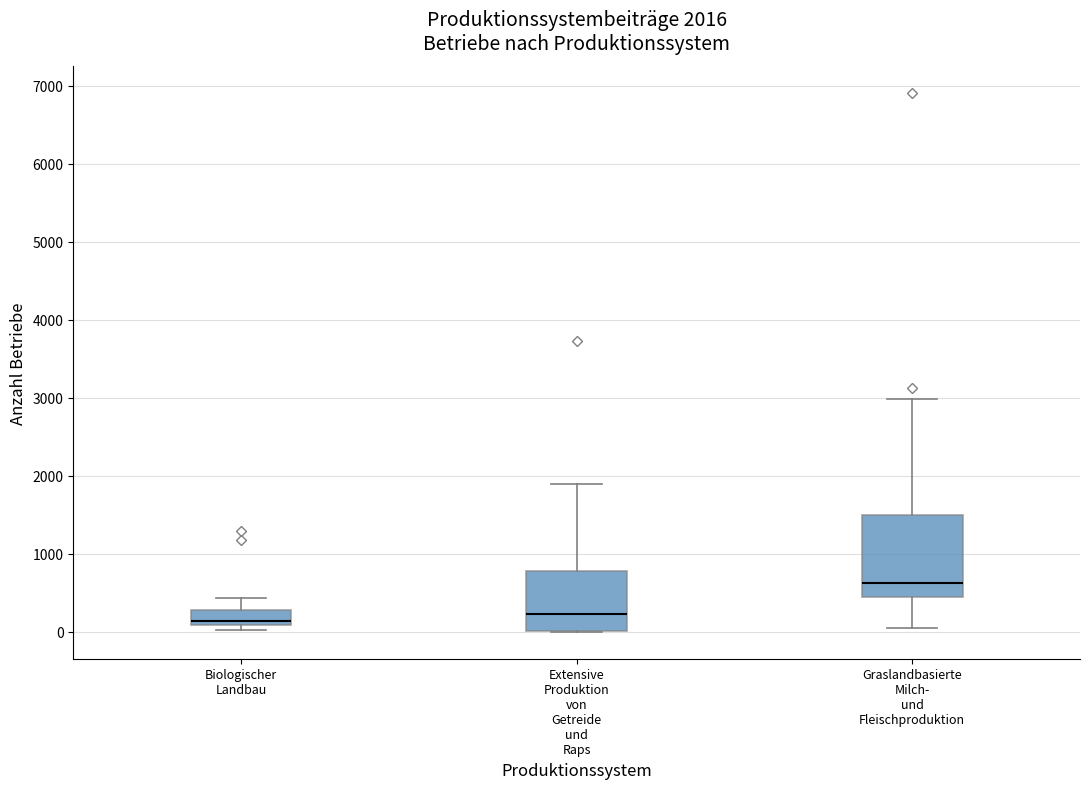

Which box is the tallest, from its lower edge to its upper edge?

Graslandbasierte Milch- und Fleischproduktion